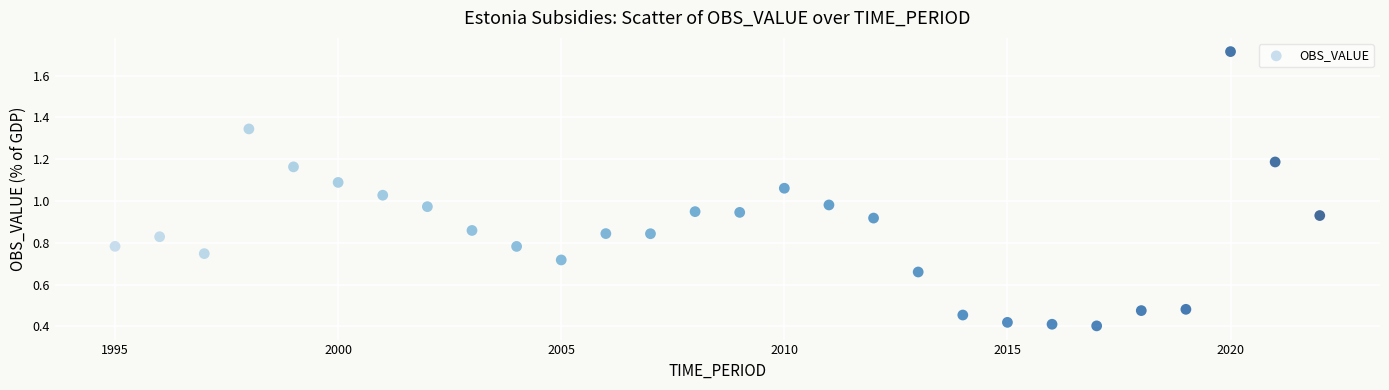

What is the range of X values (max minus min)?

27.0